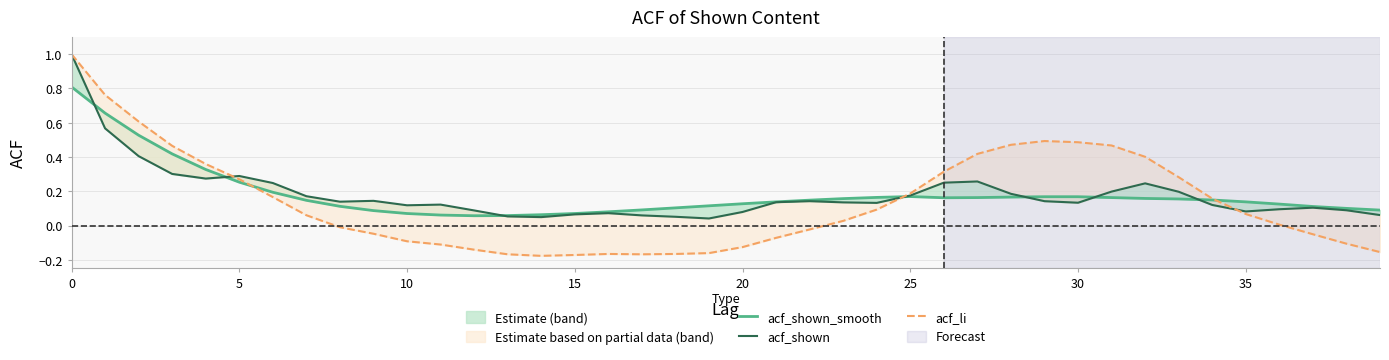

What is the spread (max minus min) of values at 16?

0.2